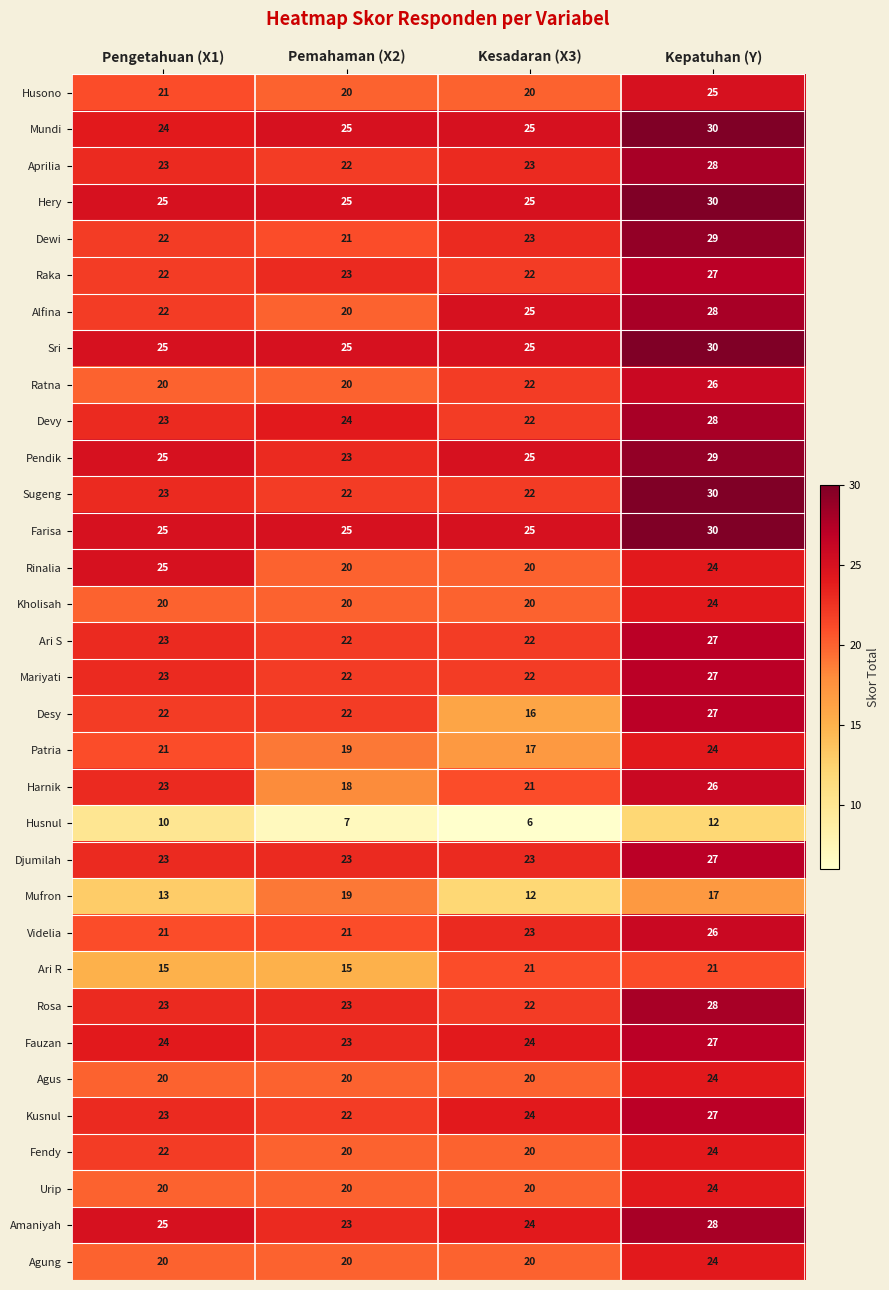

At which label is Sugeng closest to 26?

Pengetahuan (X1)